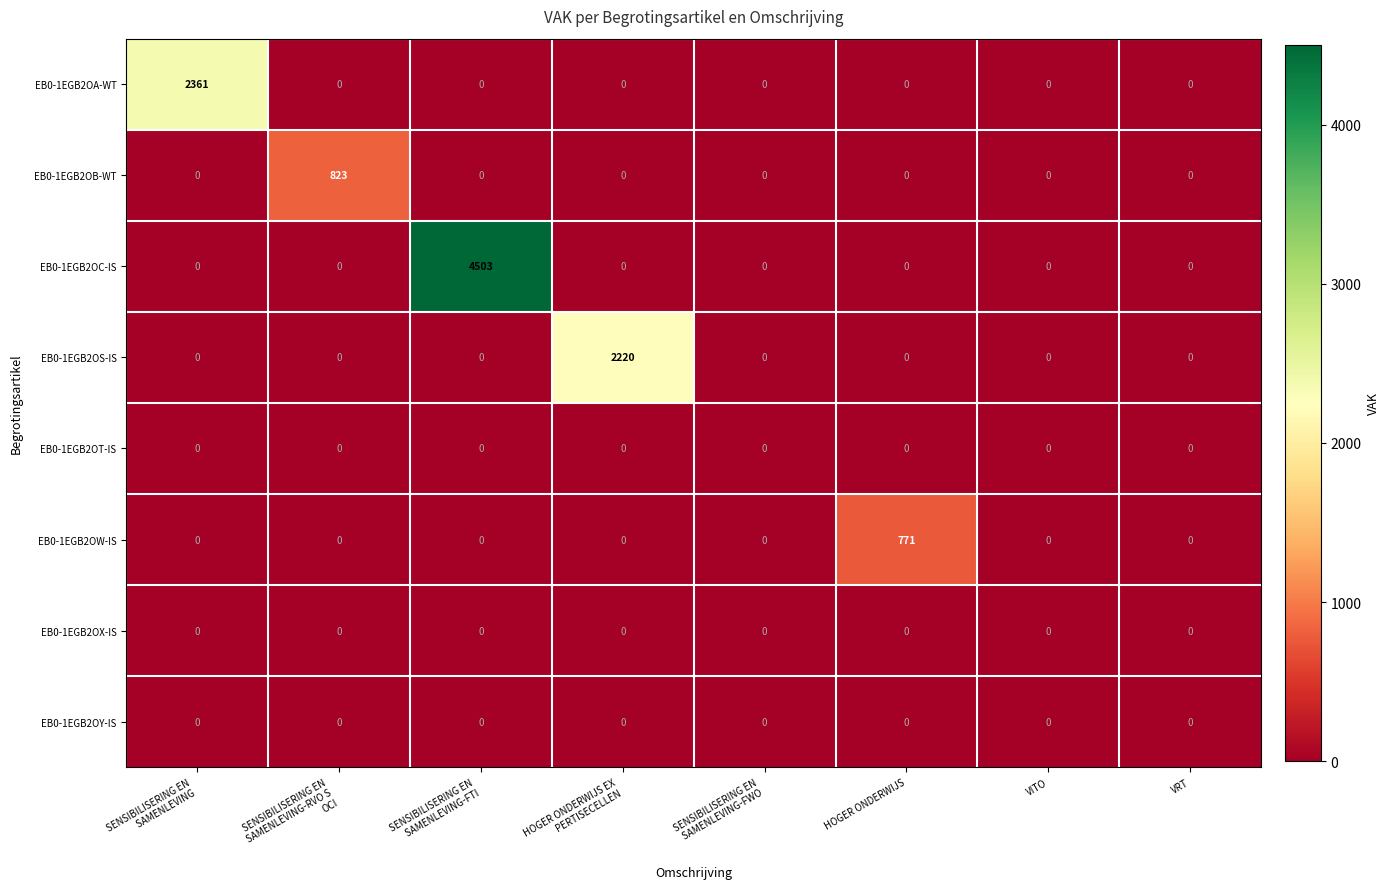

Which series has the widest spread of values?

EB0-1EGB2OC-IS